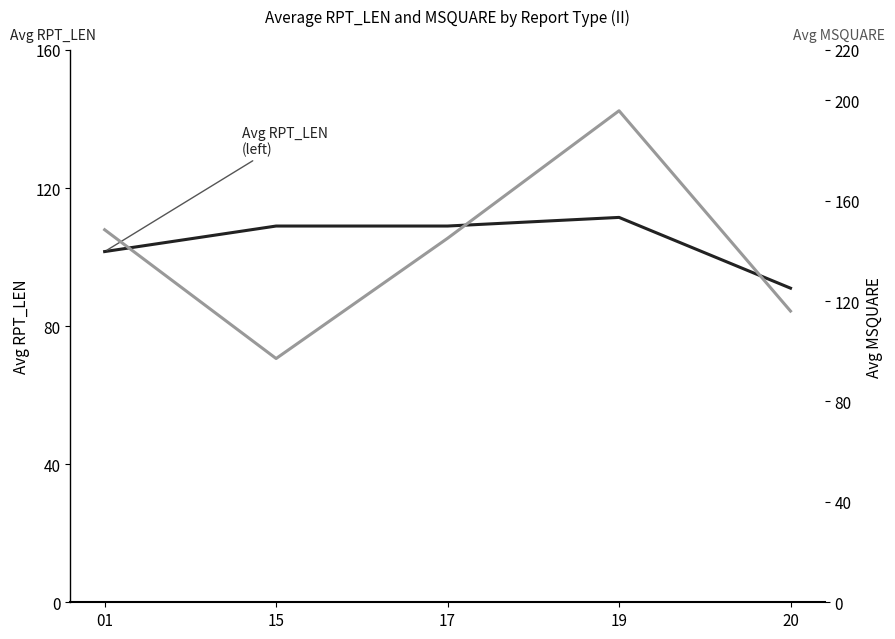

Is the value of Avg RPT_LEN (left) at 15 greater than the value of Avg MSQUARE (right) at 20?

No